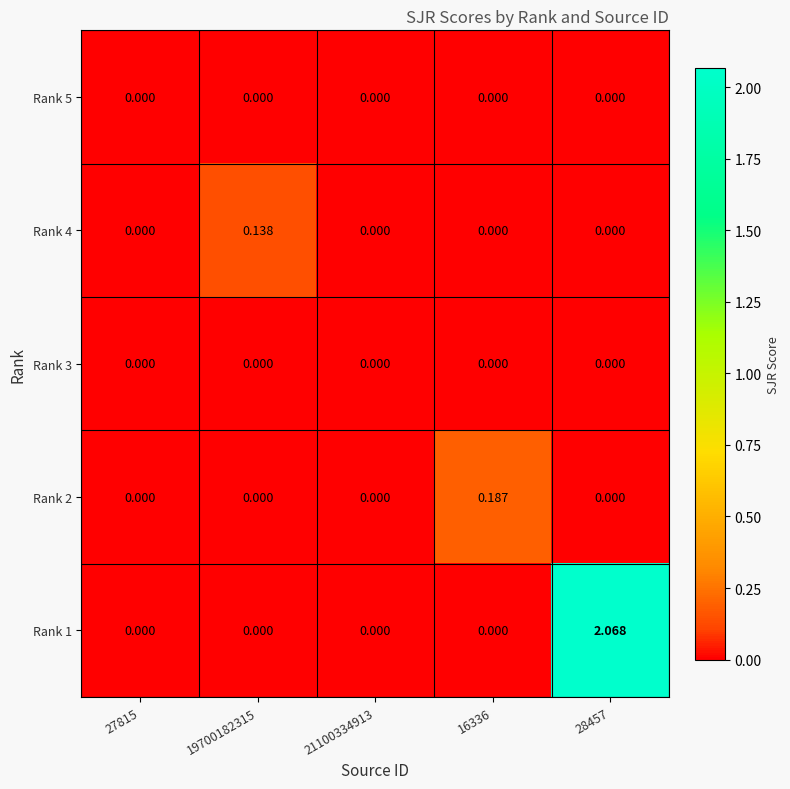

Is the value of Rank 5 at 19700182315 greater than the value of Rank 1 at 28457?

No